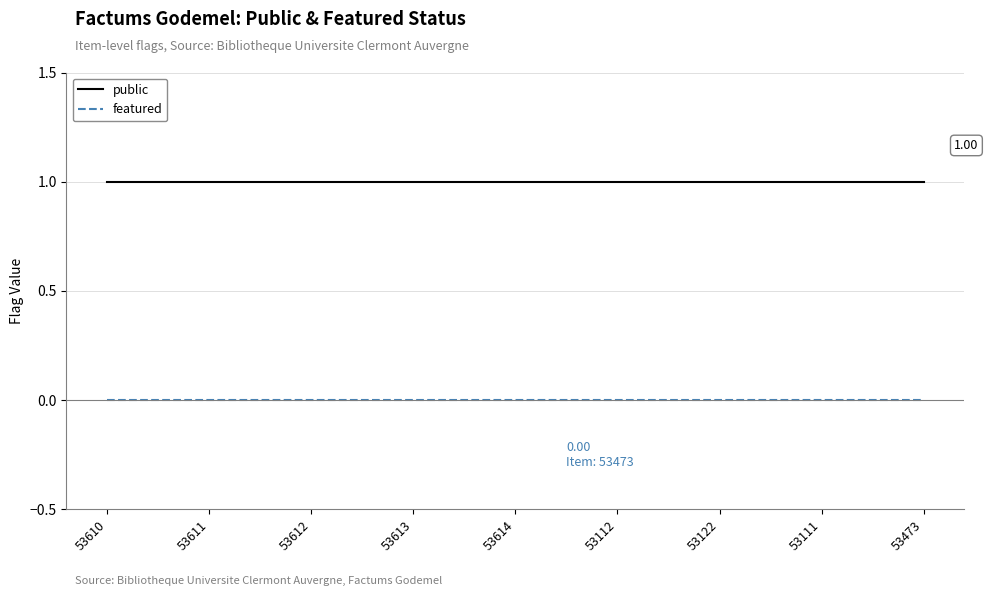

Reading left to right, transcribe all the data shown in this chart.

public: 1	1	1	1	1	1	1	1	1
featured: 0	0	0	0	0	0	0	0	0